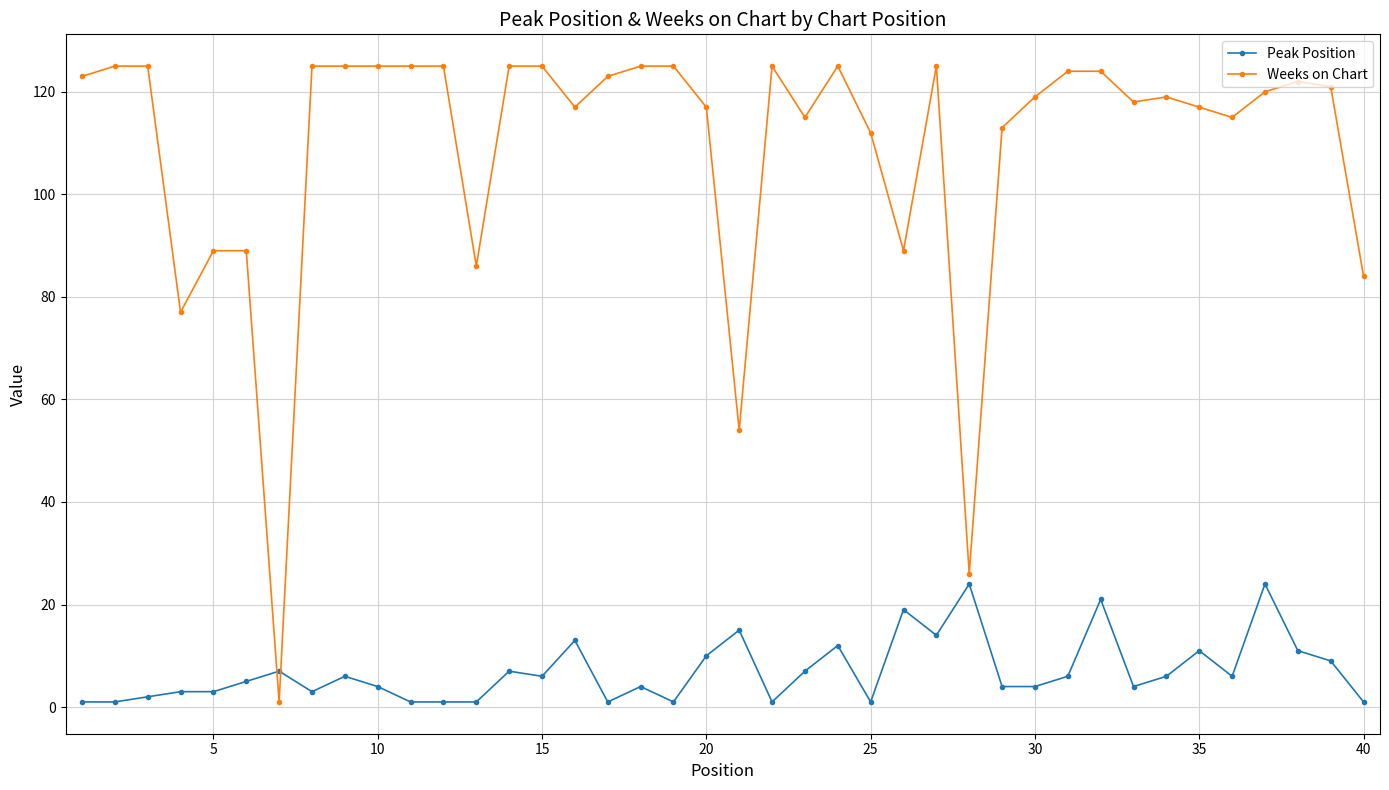

After their last crossing, which series has the higher values: Peak Position or Weeks on Chart?

Weeks on Chart